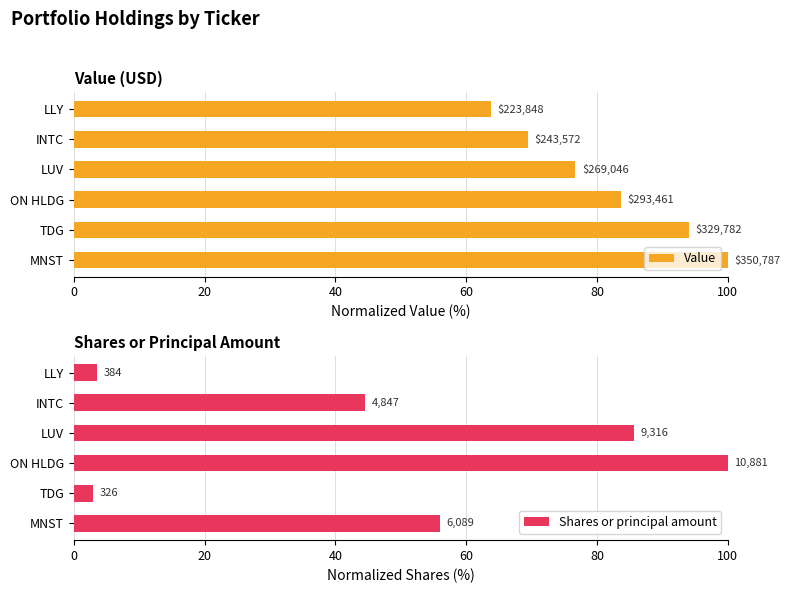

Count the number of data series in this chart.

2